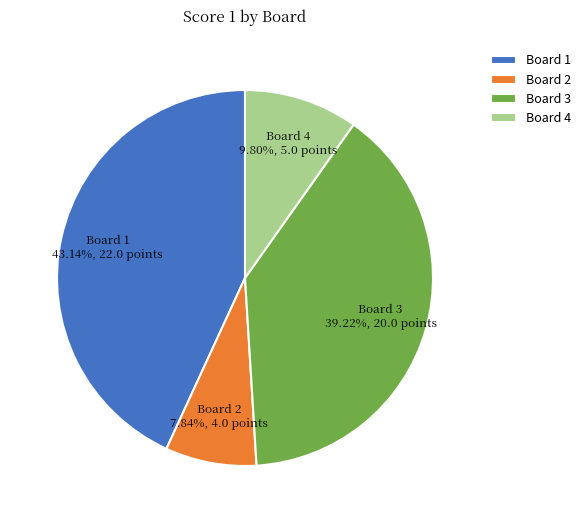

Does Board 4 account for over 50% of the chart?

No